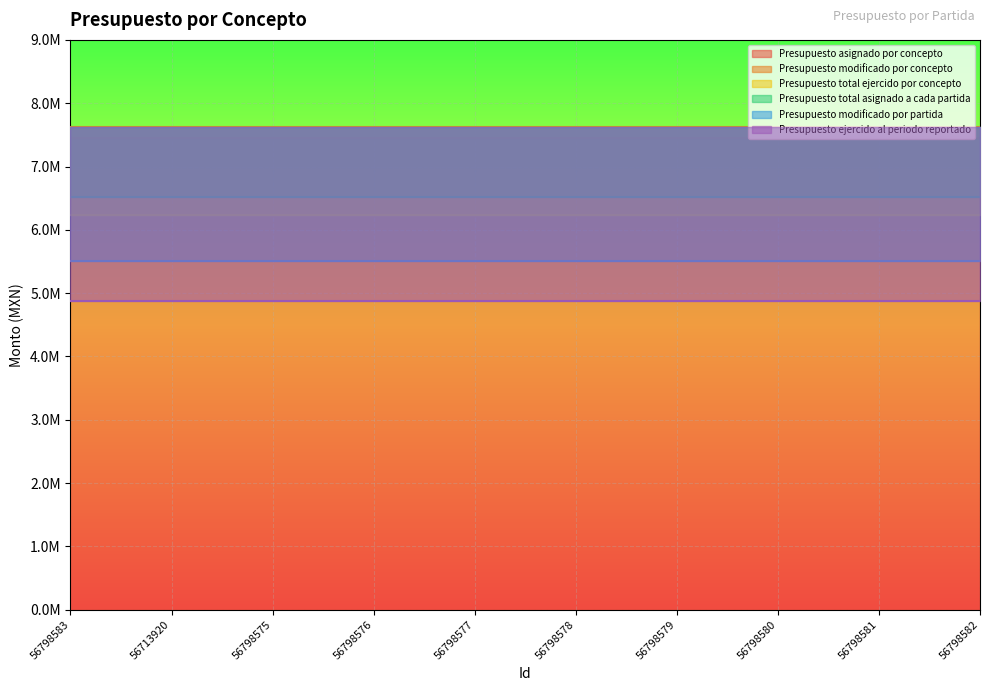

Reading right to left, list all the values displayed in this chart.

Presupuesto asignado por concepto: 56798582=7445124.0	56798581=7445124.0	56798580=7445124.0	56798579=7445124.0	56798578=7445124.0	56798577=7445124.0	56798576=7445124.0	56798575=7445124.0	56713920=7445124.0	56798583=7445124.0
Presupuesto modificado por concepto: 56798582=7620849.0	56798581=7620849.0	56798580=7620849.0	56798579=7620849.0	56798578=7620849.0	56798577=7620849.0	56798576=7620849.0	56798575=7620849.0	56713920=7620849.0	56798583=7620849.0
Presupuesto total ejercido por concepto: 56798582=6239907.1	56798581=6239907.1	56798580=6239907.1	56798579=6239907.1	56798578=6239907.1	56798577=6239907.1	56798576=6239907.1	56798575=6239907.1	56713920=6239907.1	56798583=6239907.1
Presupuesto total asignado a cada partida: 56798582=6524275.0	56798581=6524275.0	56798580=6524275.0	56798579=6524275.0	56798578=6524275.0	56798577=6524275.0	56798576=6524275.0	56798575=6524275.0	56713920=6524275.0	56798583=6524275.0
Presupuesto modificado por partida: 56798582=5500000.0	56798581=5500000.0	56798580=5500000.0	56798579=5500000.0	56798578=5500000.0	56798577=5500000.0	56798576=5500000.0	56798575=5500000.0	56713920=5500000.0	56798583=5500000.0
Presupuesto ejercido al periodo reportado: 56798582=4868309.6	56798581=4868309.6	56798580=4868309.6	56798579=4868309.6	56798578=4868309.6	56798577=4868309.6	56798576=4868309.6	56798575=4868309.6	56713920=4868309.6	56798583=4868309.6